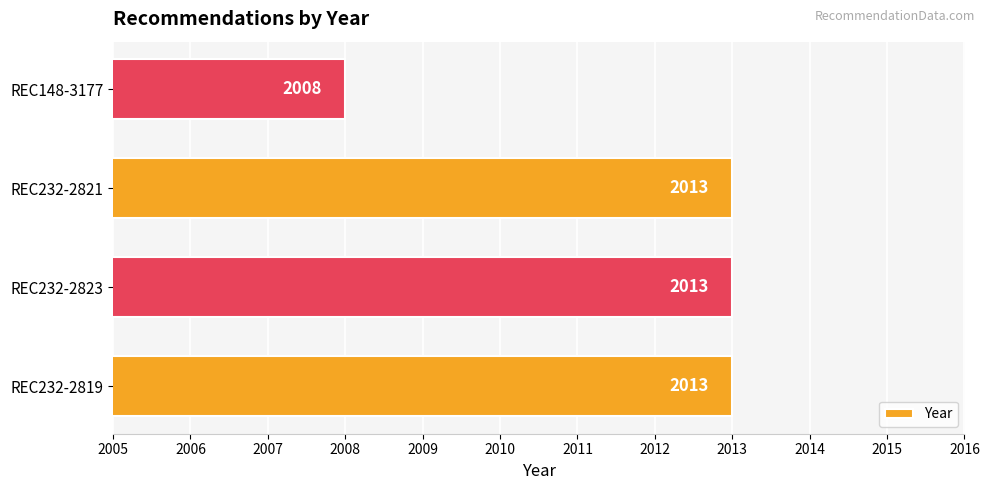

Reading bottom to top, what are all the values shown in this chart?

REC232-2819=2013	REC232-2823=2013	REC232-2821=2013	REC148-3177=2008